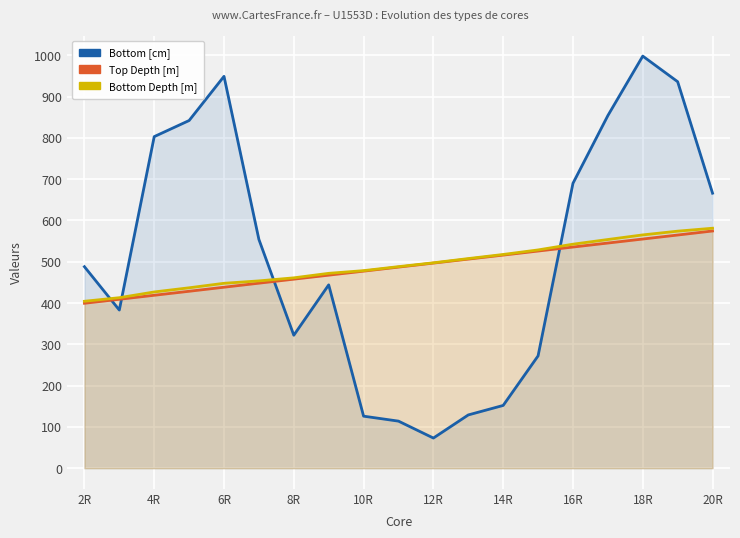

What is the sum of the Top Depth [m] values at 16 and 4R?

964.1